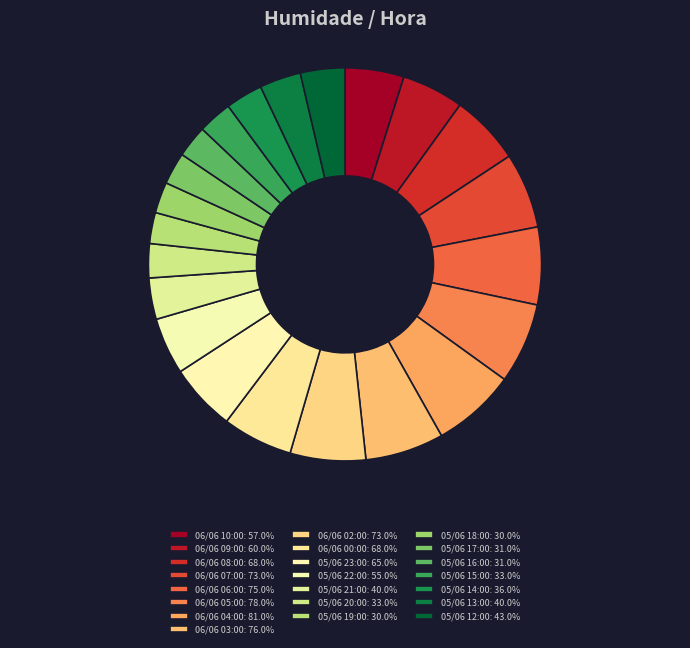

Rank the categories by value from highest to lowest.

06/06 04:00, 06/06 05:00, 06/06 03:00, 06/06 06:00, 06/06 07:00, 06/06 02:00, 06/06 08:00, 06/06 00:00, 05/06 23:00, 06/06 09:00, 06/06 10:00, 05/06 22:00, 05/06 12:00, 05/06 21:00, 05/06 13:00, 05/06 14:00, 05/06 20:00, 05/06 15:00, 05/06 17:00, 05/06 16:00, 05/06 19:00, 05/06 18:00